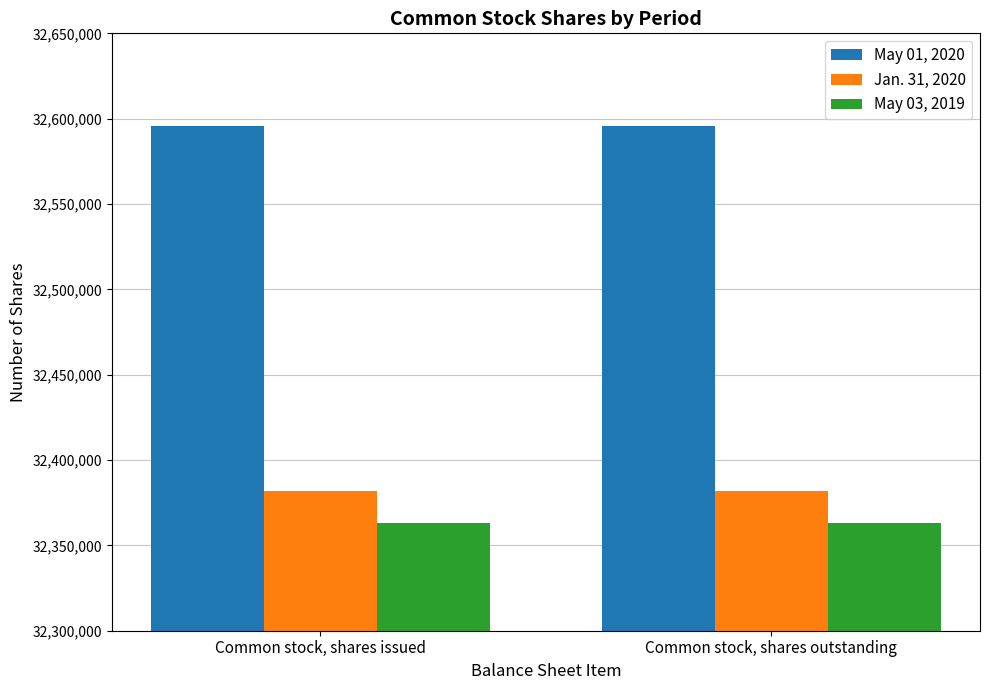

What is the maximum value for May 03, 2019?

32363000